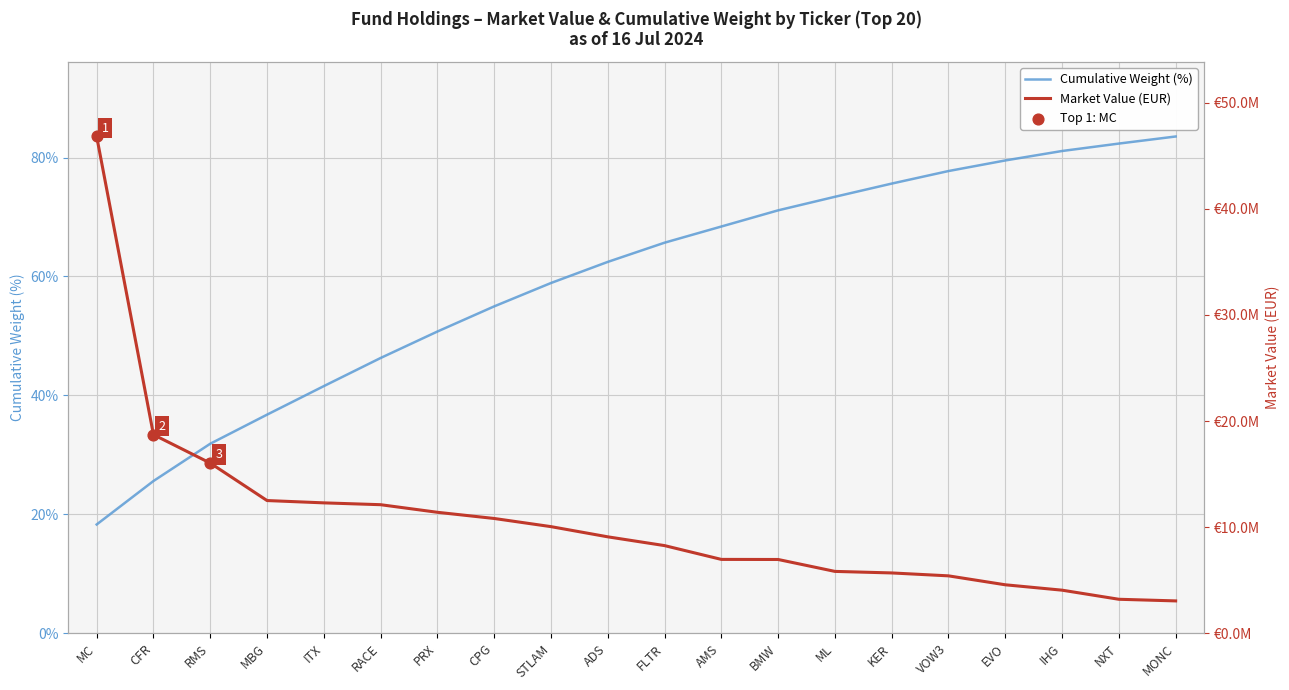

Which series has the largest total across all categories?

Market Value (EUR)